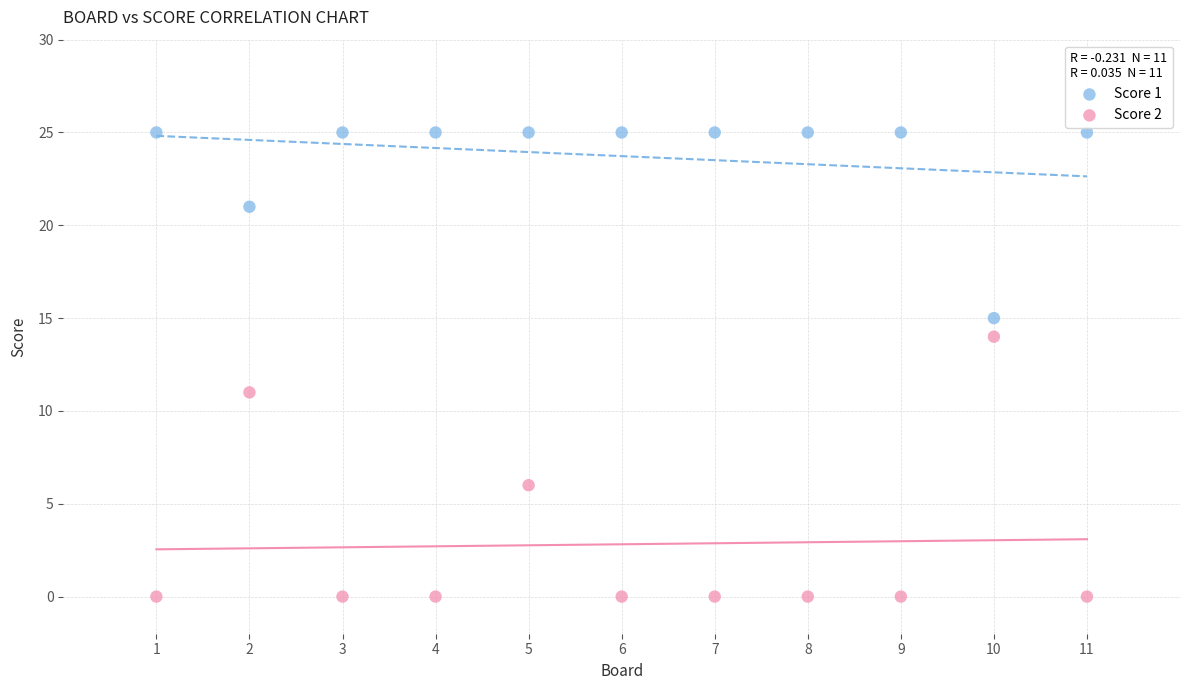

Across all series, what Y value is closest to 12?

11